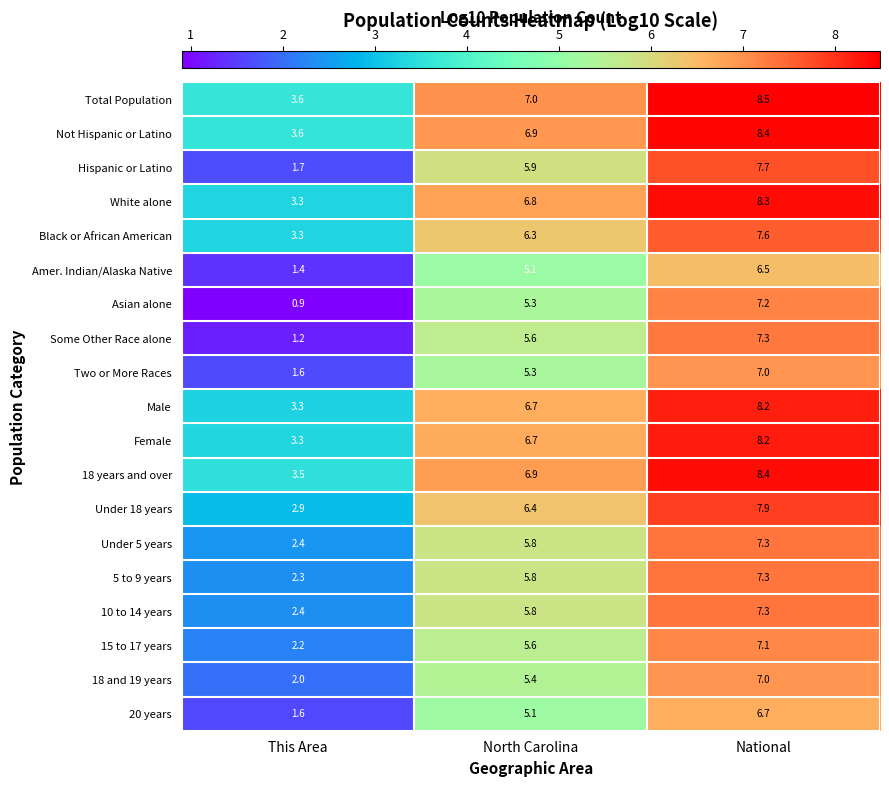

At which category does the chart reach its minimum across all series?

This Area